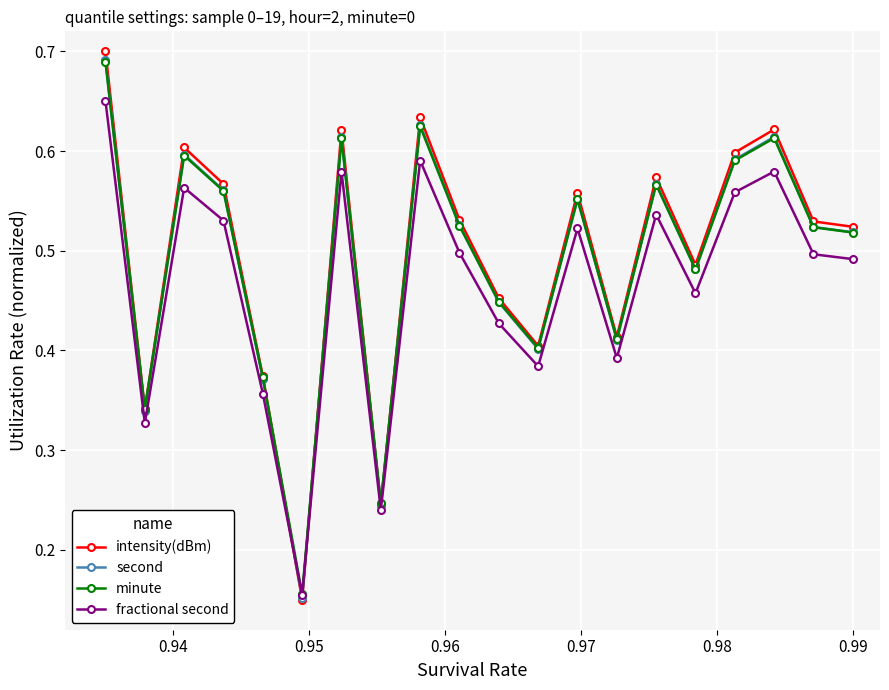

List the series in order of their peak value, lowest first.

fractional second, minute, second, intensity(dBm)